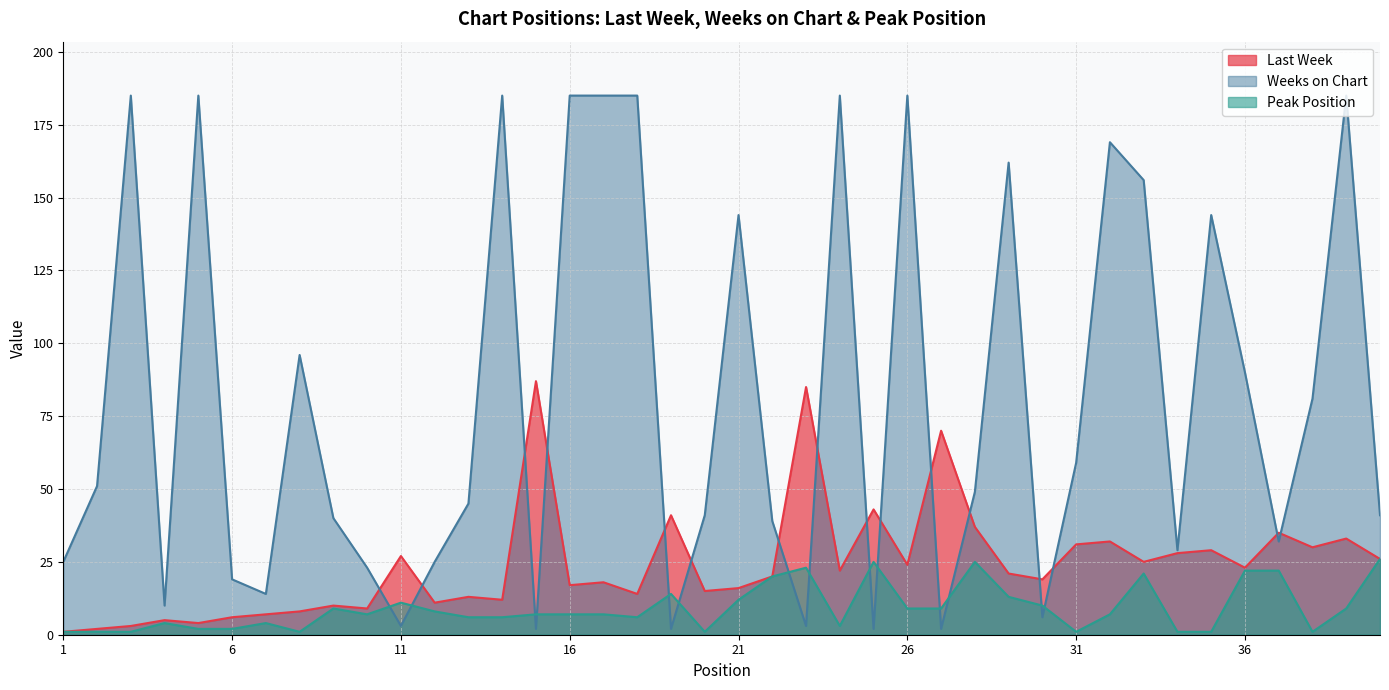

Which category has the lowest value in the Peak Position series?

1